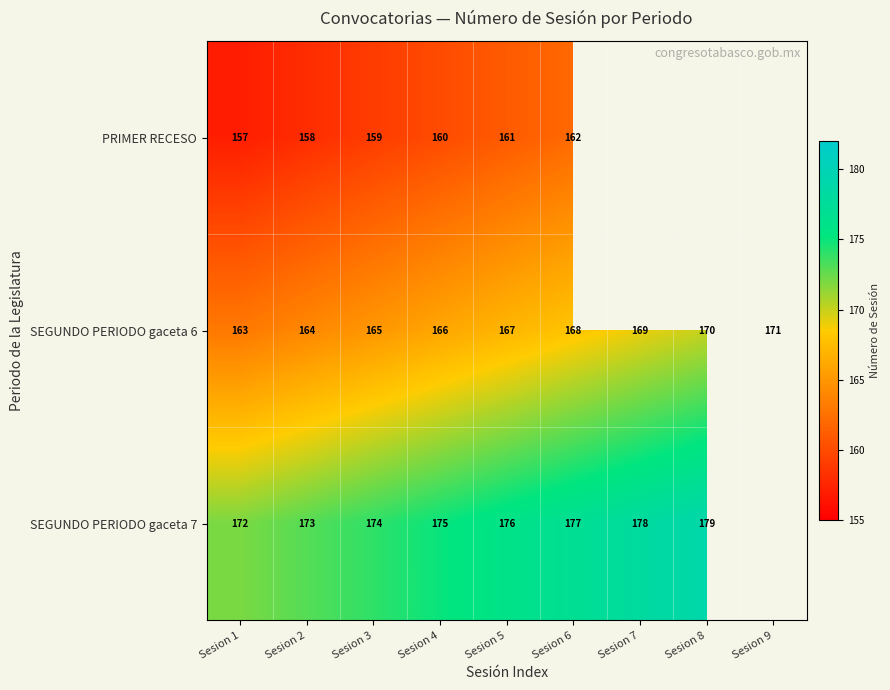

What is the spread (max minus min) of values at Sesion 6?

15